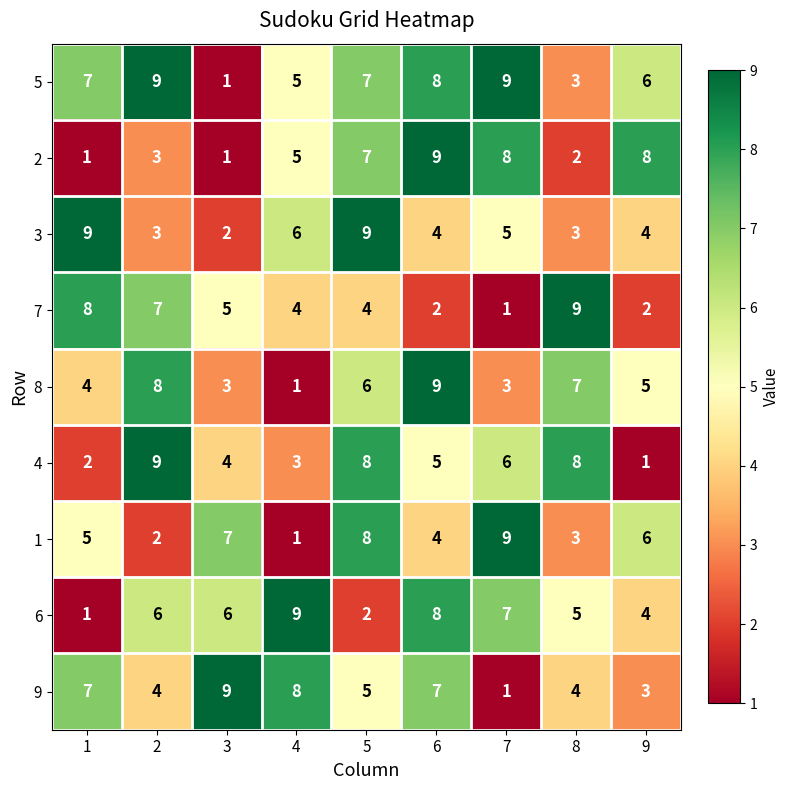

How many categories are shown in the chart?

9